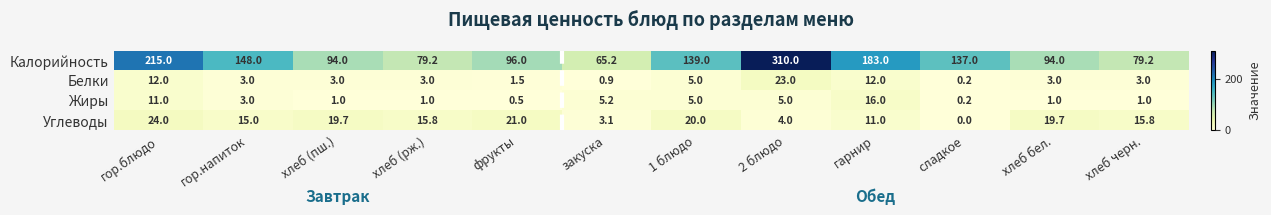

What is the maximum value shown in the chart?

310.0